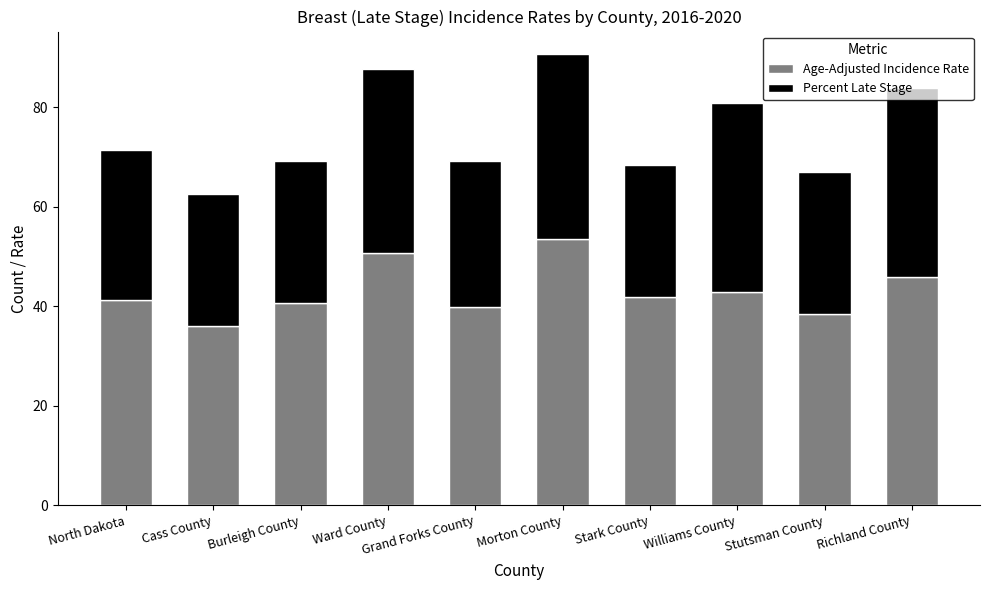

The Age-Adjusted Incidence Rate series shows 28.2 at Williams County. True or false?

False